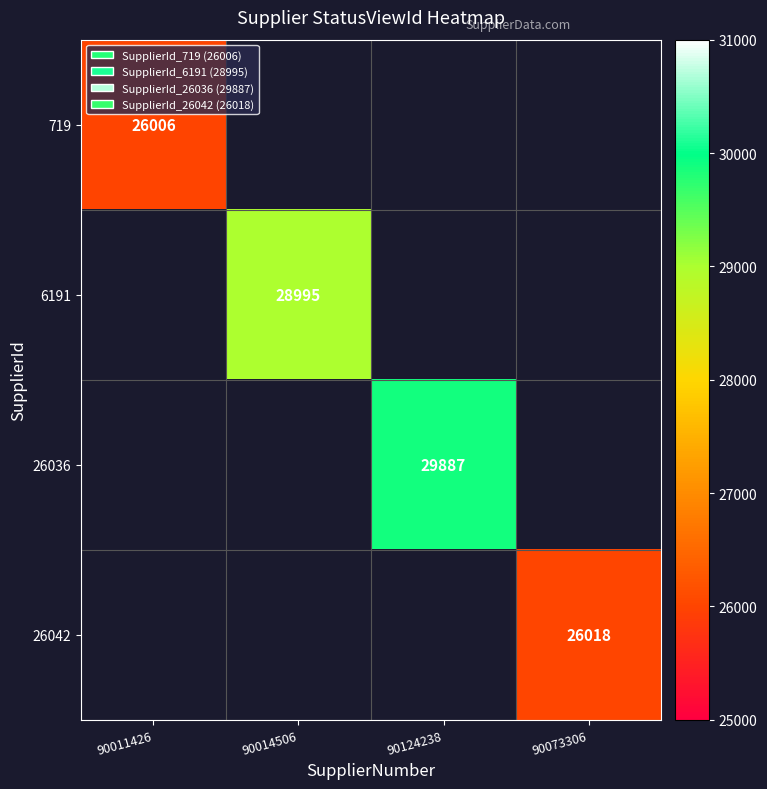

Is it true that 6191 equals 28995 at 90014506?

True